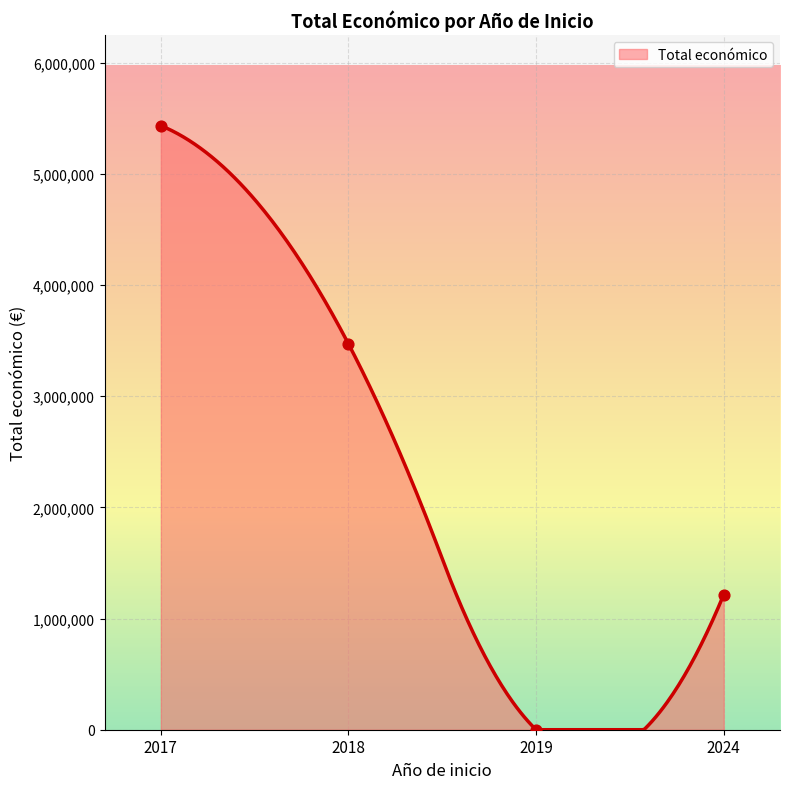

Between 2024 and 2018, which is larger?

2018